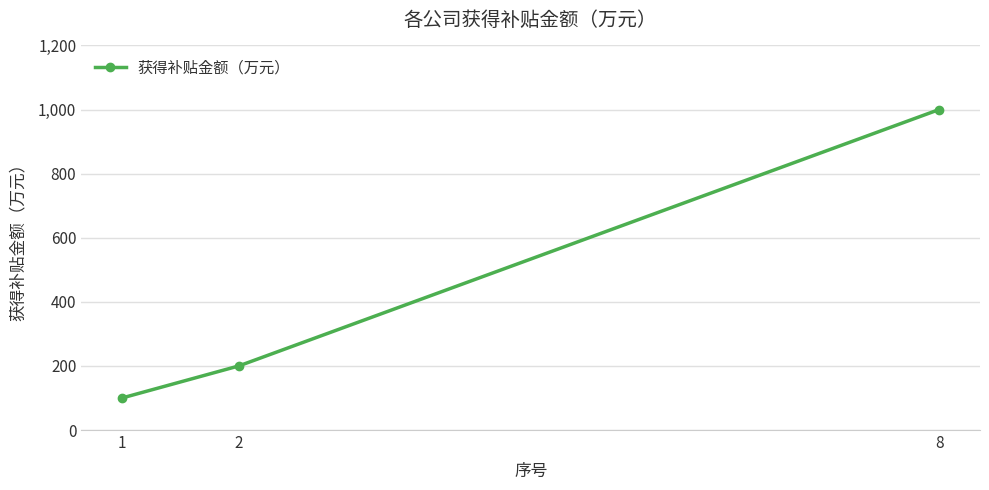

Between 8 and 1, which is larger?

8